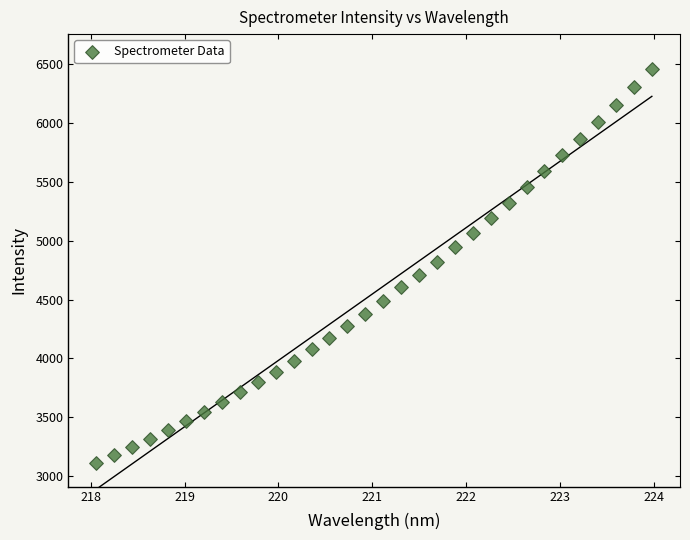

What is the range of X values (max minus min)?

5.9